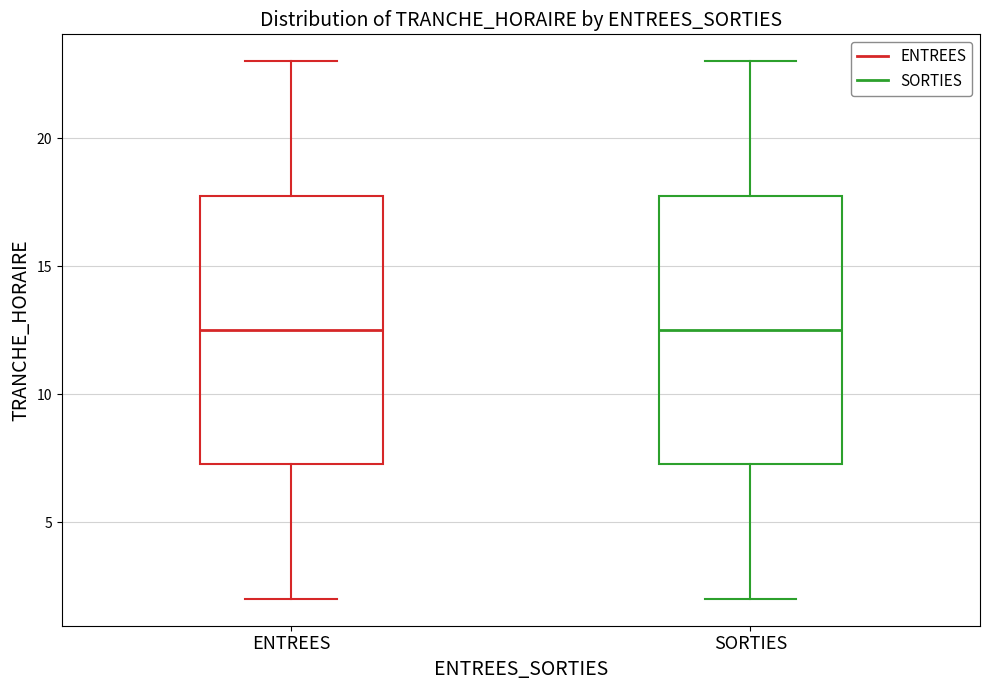

Where does the lower whisker of the box for SORTIES end on the y-axis? The values are not printed on the chart, so give them approximately, as read against the axis.

2.0